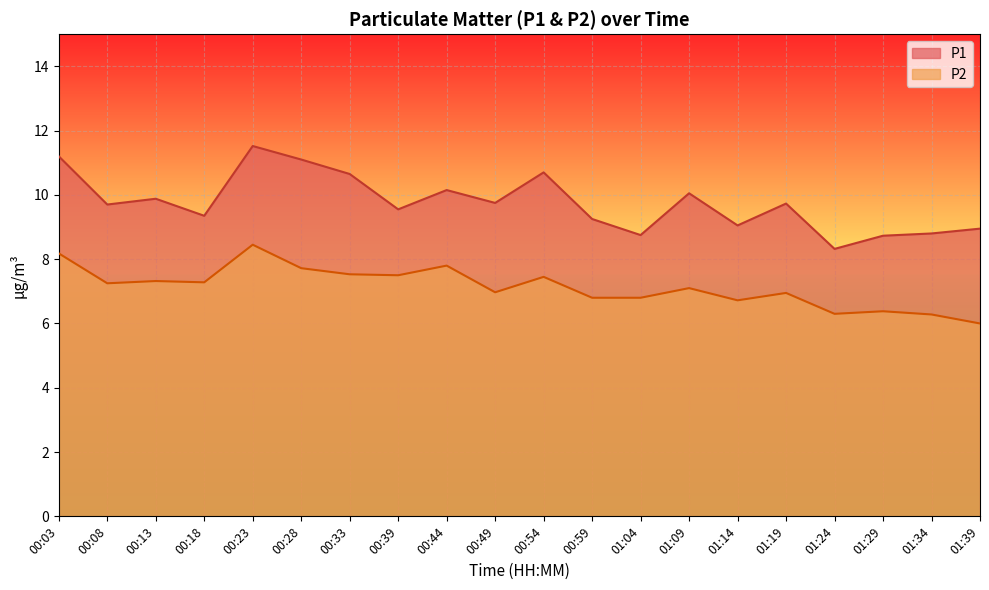

At how many categories does at least one series exceed 10?

7